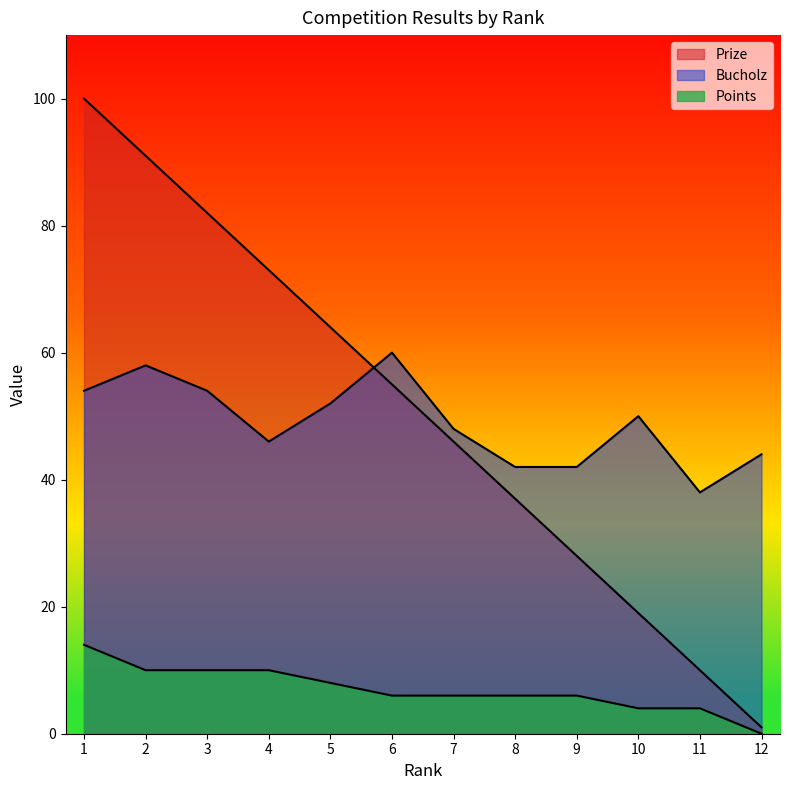

Rank the series by their maximum value, from lowest to highest.

Points, Bucholz, Prize